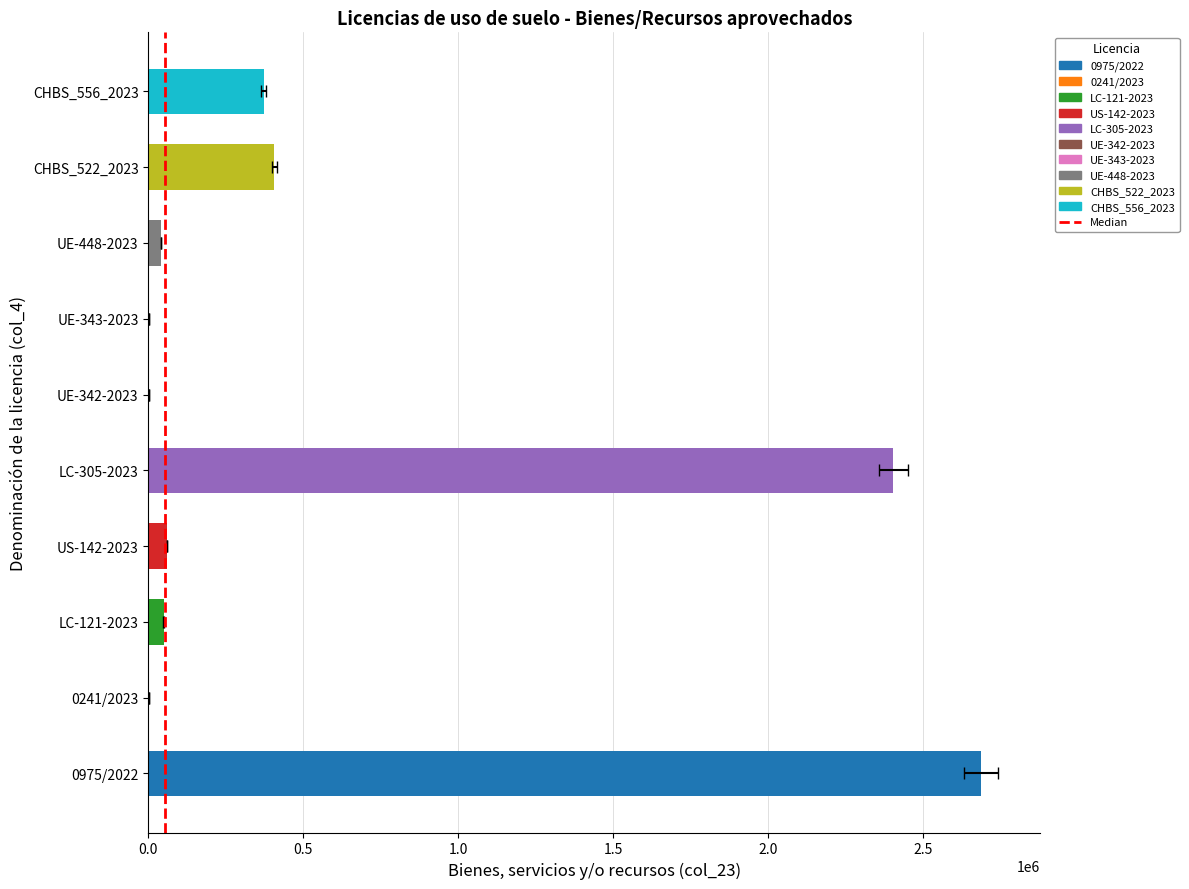

Which label corresponds to the largest value in the chart?

0975/2022